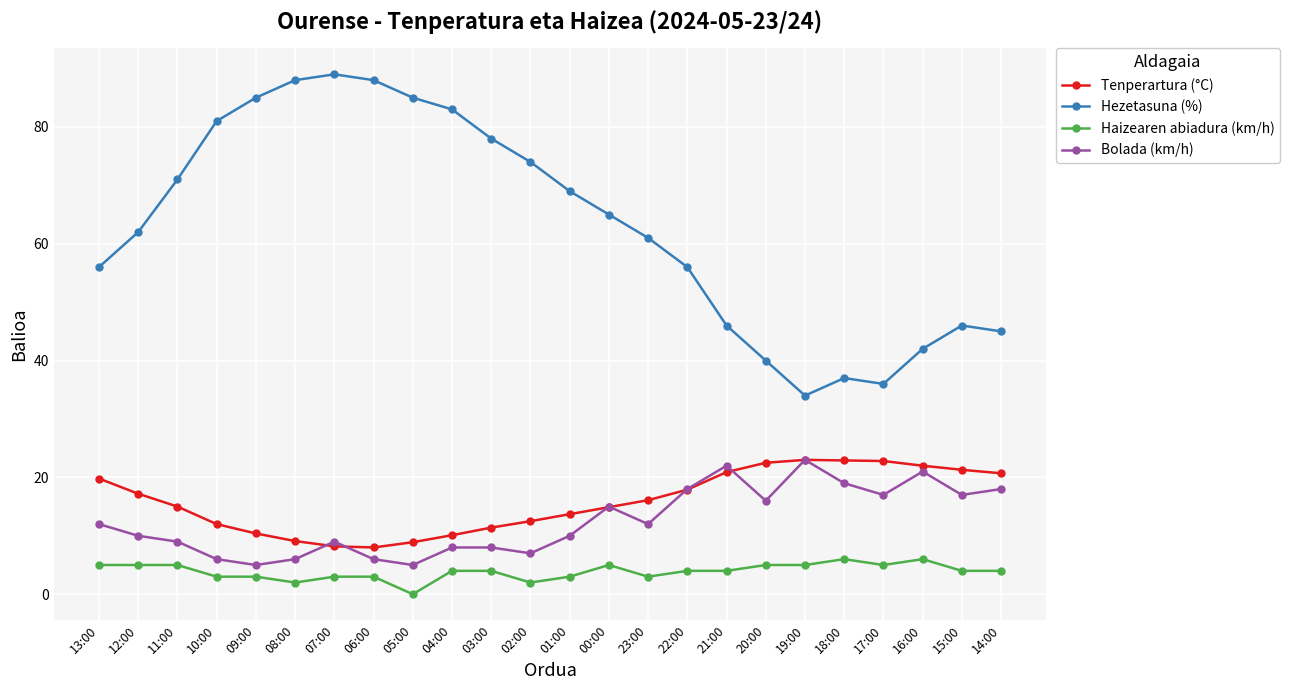

Count the number of categories in the chart.

24